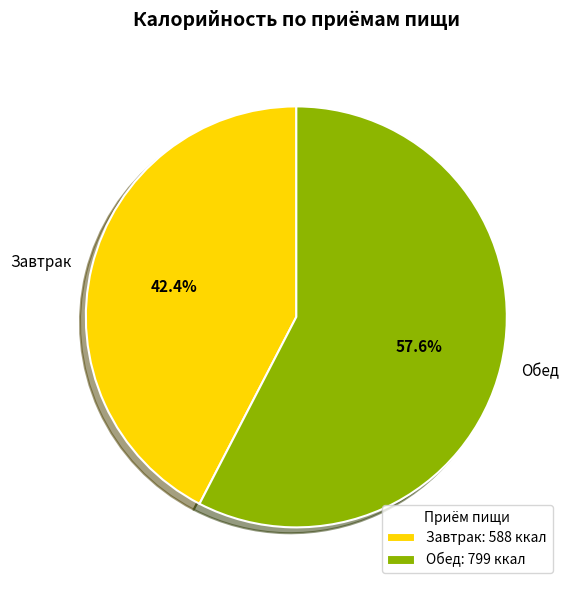

The Обед slice represents 49% of the pie. True or false?

False